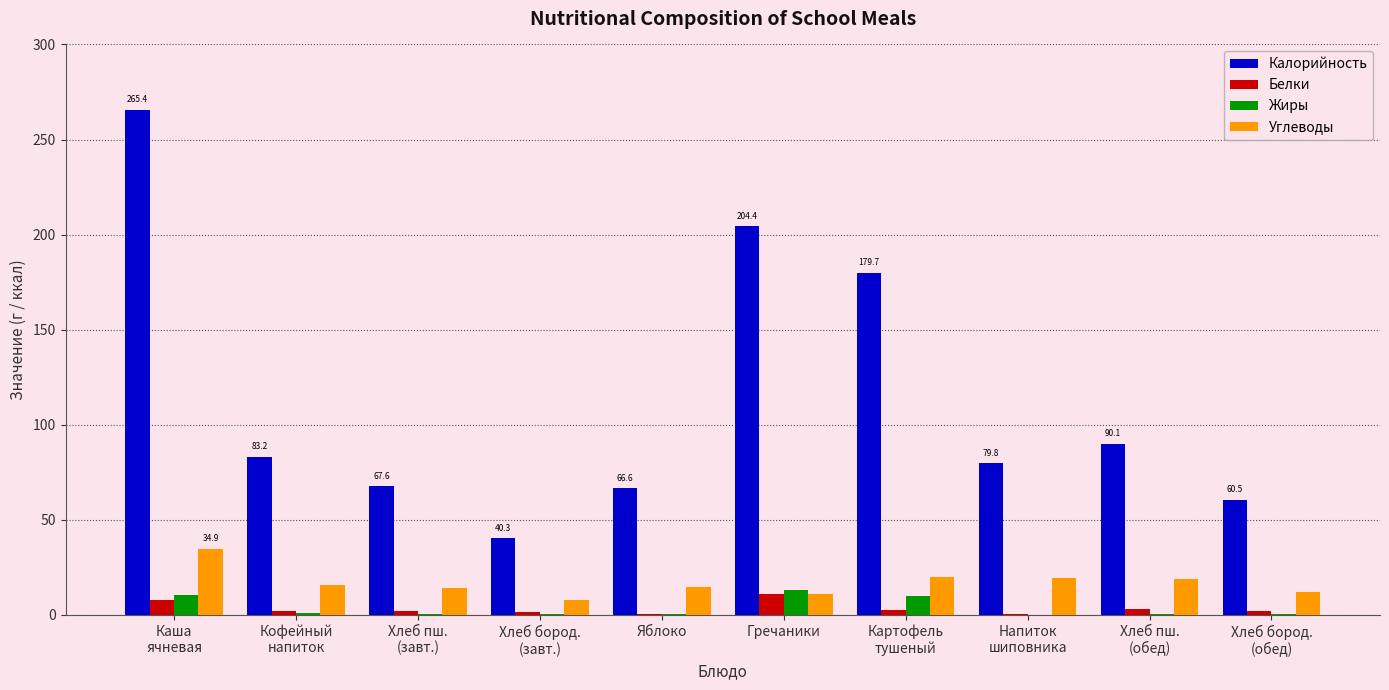

True or false: Белки has a value of 2.3 at Хлеб пш.
(завт.).

True